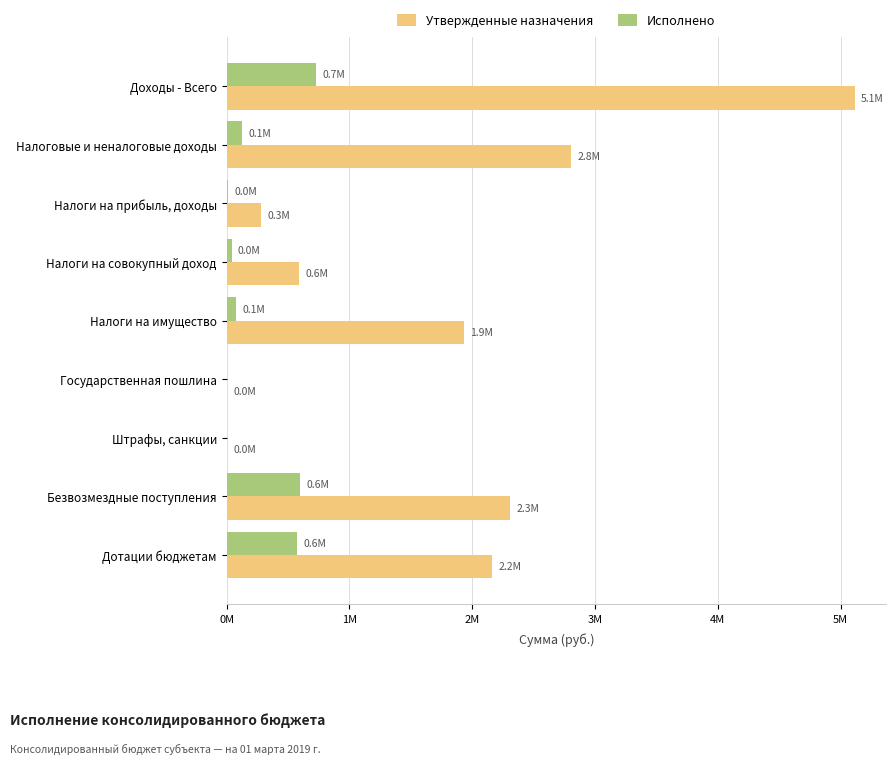

How many bars are there in each group?

2